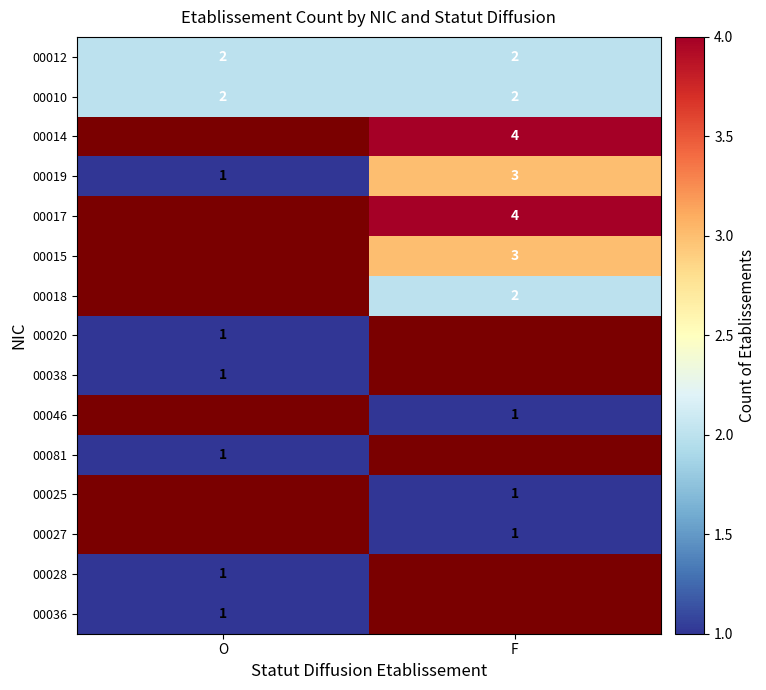

The 00012 series shows 2 at F. True or false?

True